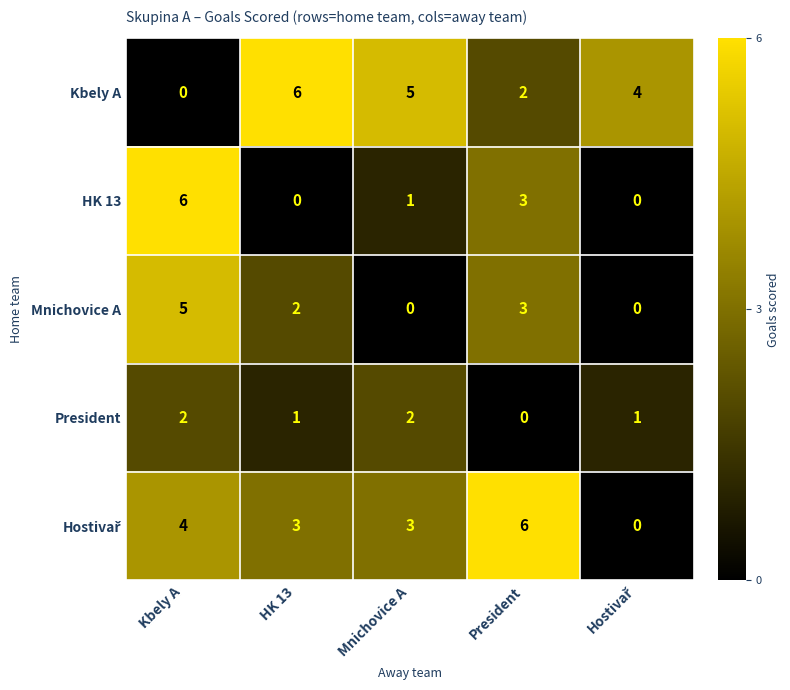

What is the average value of the Kbely A series?

3